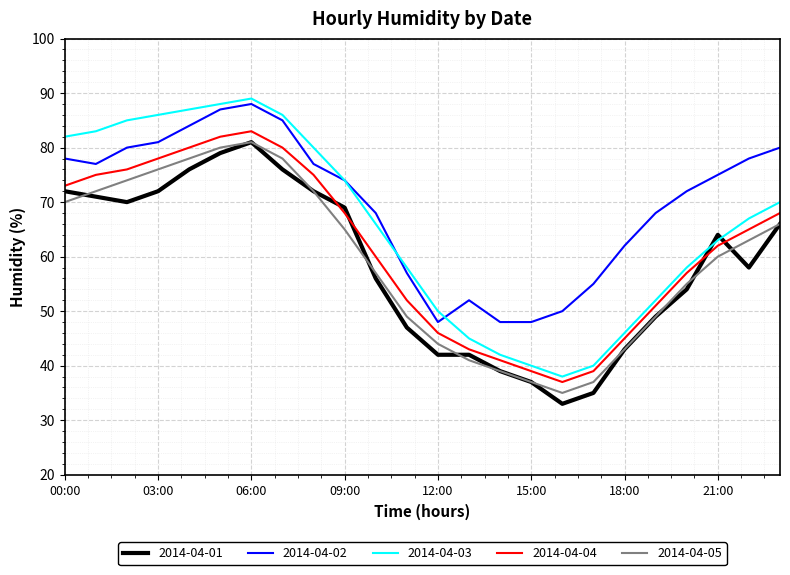

True or false: 2014-04-02 and 2014-04-01 intersect in this chart.

False